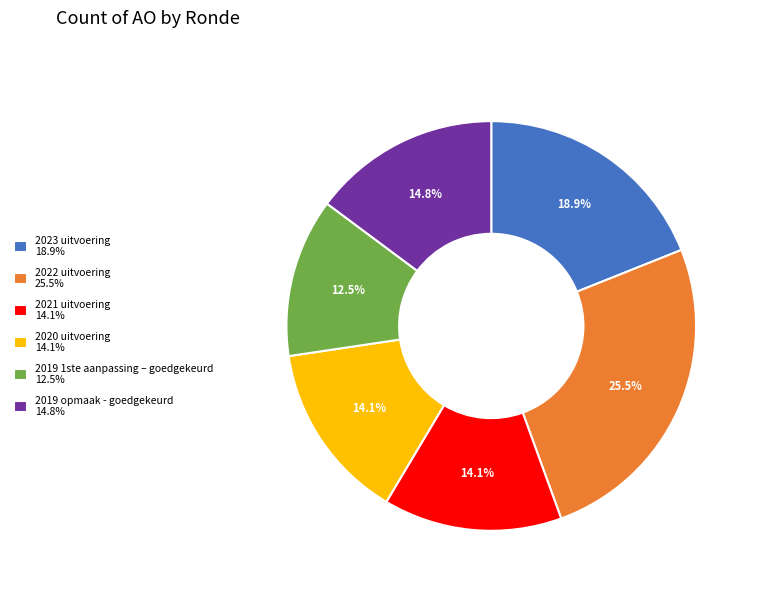

True or false: 2023 uitvoering accounts for 32% of the total.

False